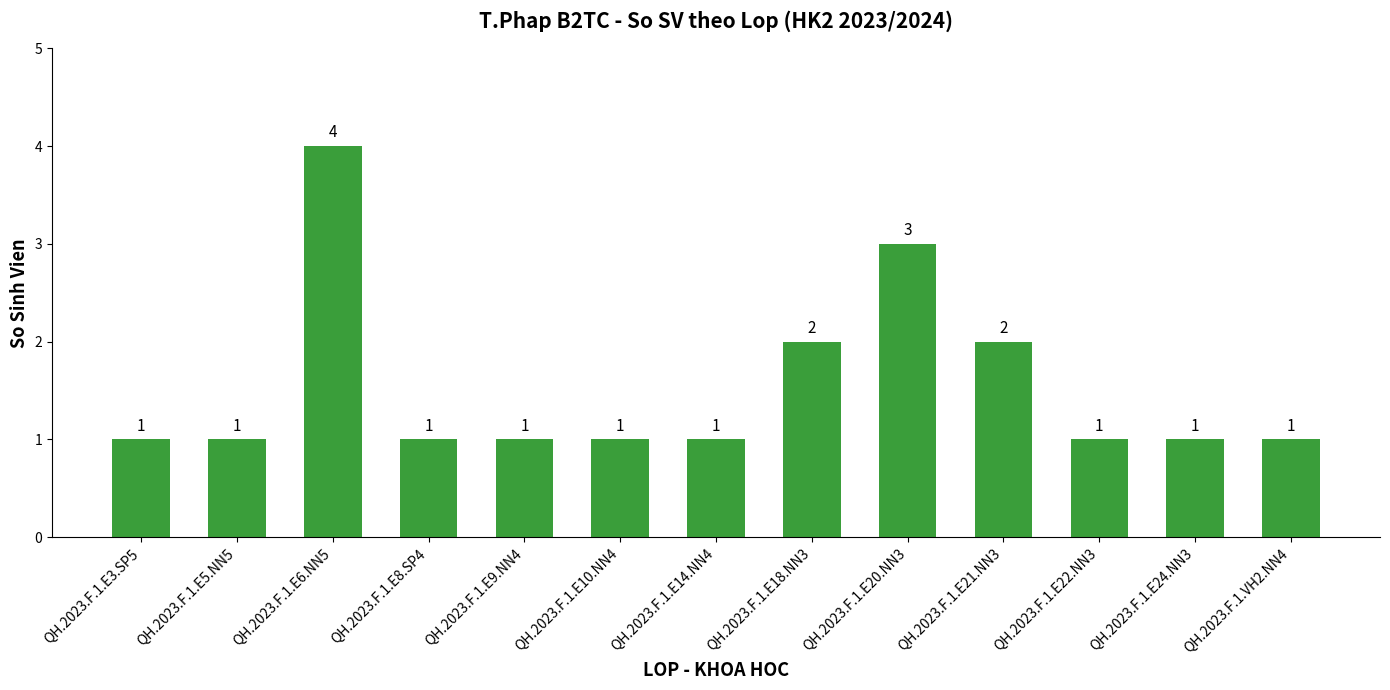

How many bars are there in total?

13